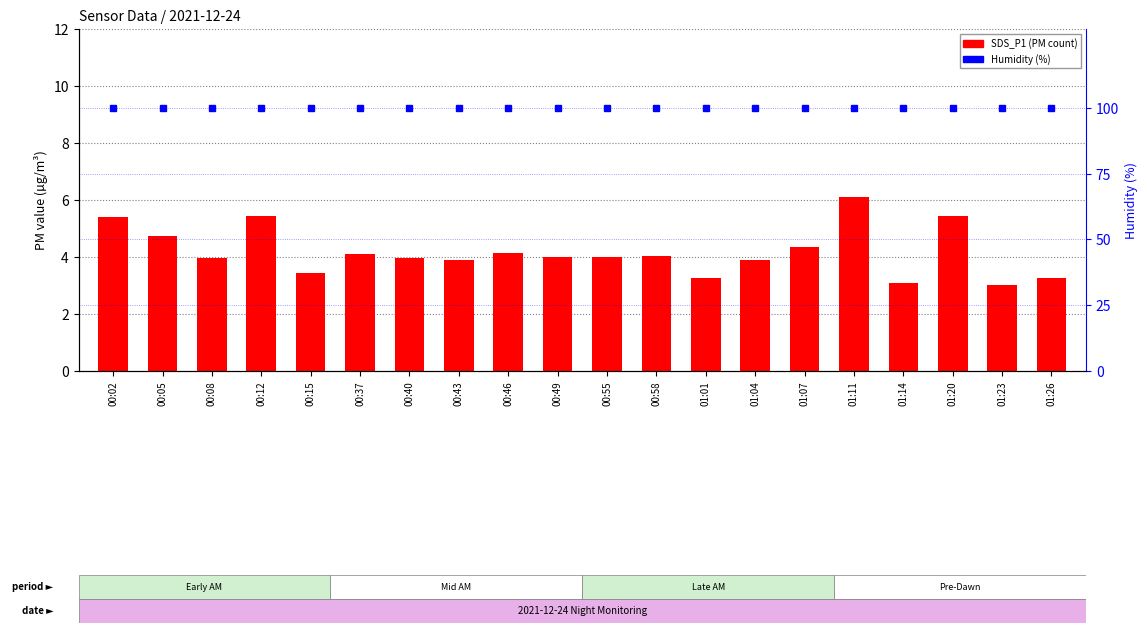

Reading left to right, transcribe all the data shown in this chart.

SDS_P1: 00:02=5.4	00:05=4.8	00:08=4.0	00:12=5.5	00:15=3.5	00:37=4.1	00:40=4.0	00:43=3.9	00:46=4.1	00:49=4.0	00:55=4.0	00:58=4.0	01:01=3.2	01:04=3.9	01:07=4.3	01:11=6.1	01:14=3.1	01:20=5.5	01:23=3.0	01:26=3.2
Humidity (%): 00:02=99.9	00:05=99.9	00:08=99.9	00:12=99.9	00:15=99.9	00:37=99.9	00:40=99.9	00:43=99.9	00:46=99.9	00:49=99.9	00:55=99.9	00:58=99.9	01:01=99.9	01:04=99.9	01:07=99.9	01:11=99.9	01:14=99.9	01:20=99.9	01:23=99.9	01:26=99.9